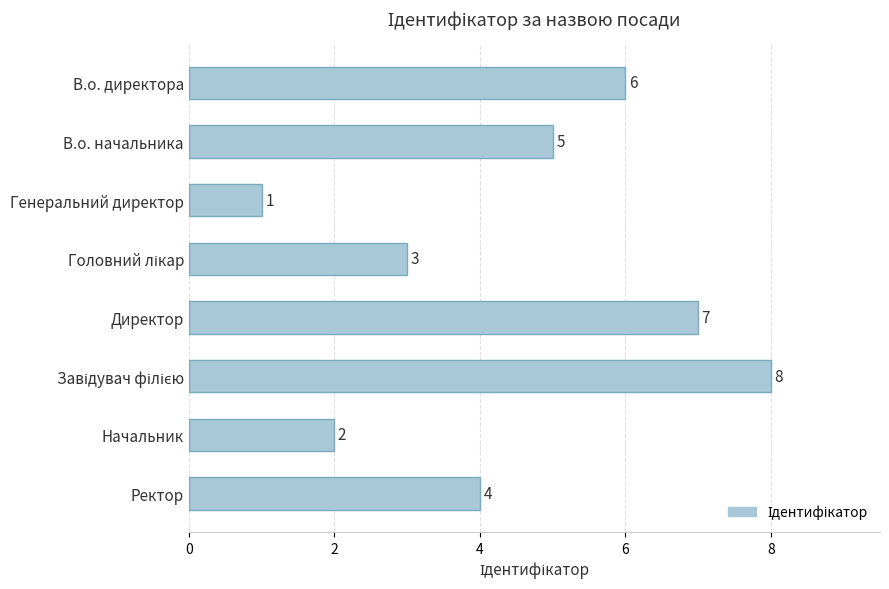

What is the sum of the values at В.о. директора and Директор?

13